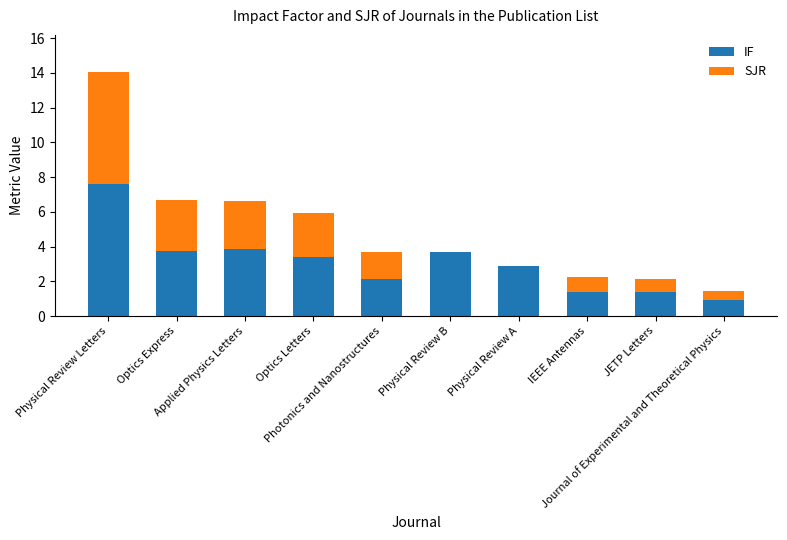

What is the sum of all IF values?

30.9